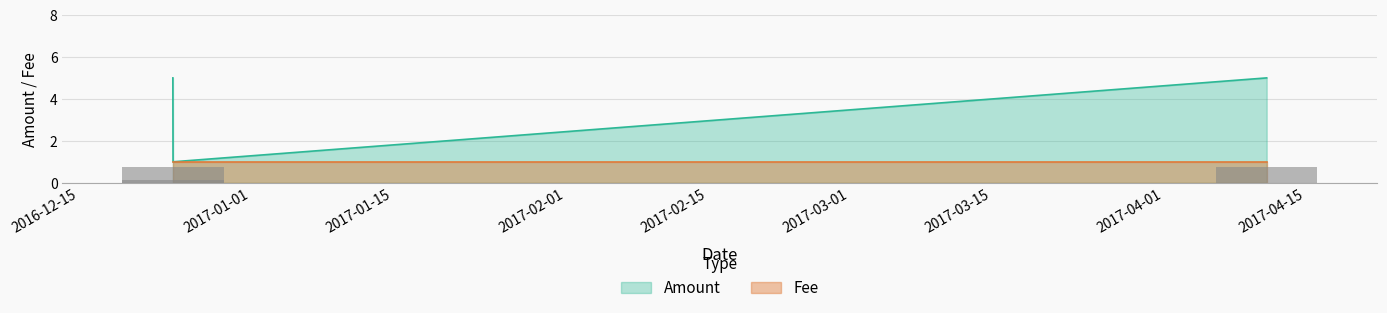

What is the label of the 2nd bar from the right?

2016-12-24 06:53:51